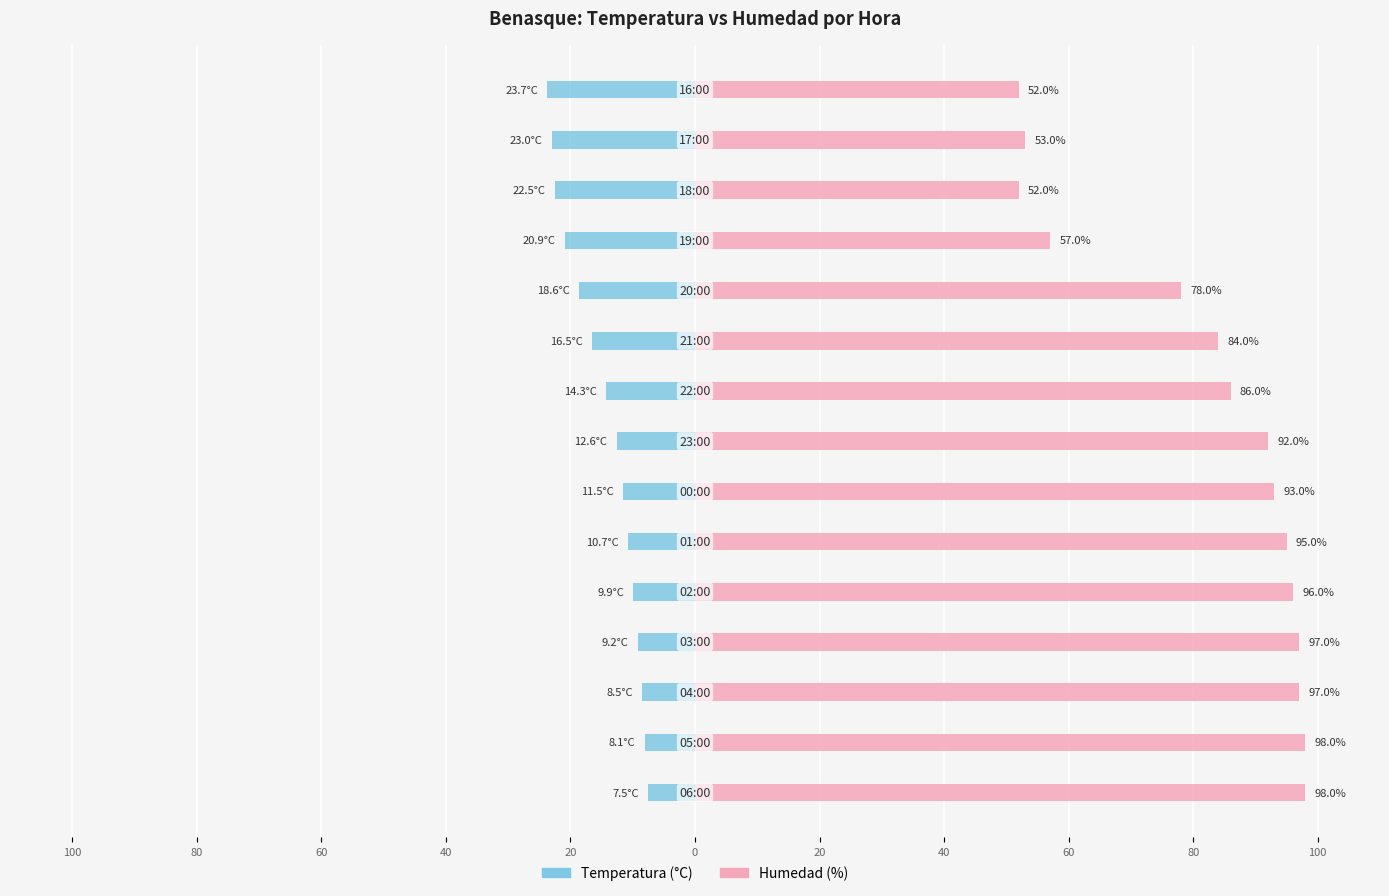

The value of Humedad (%) at 100 is 98.0. True or false?

True